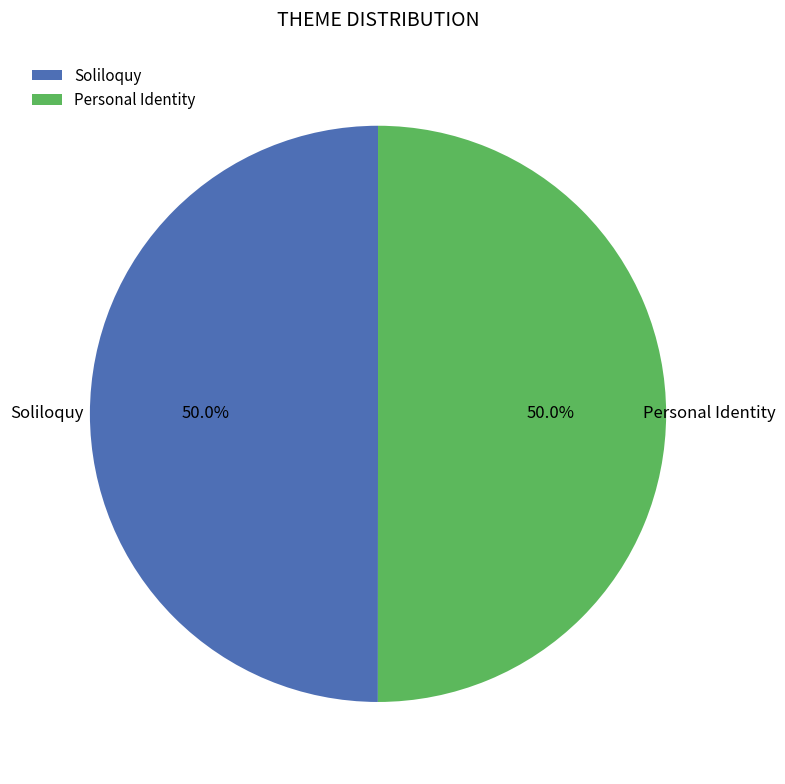

Is the sum of Soliloquy and Personal Identity greater than half?

Yes